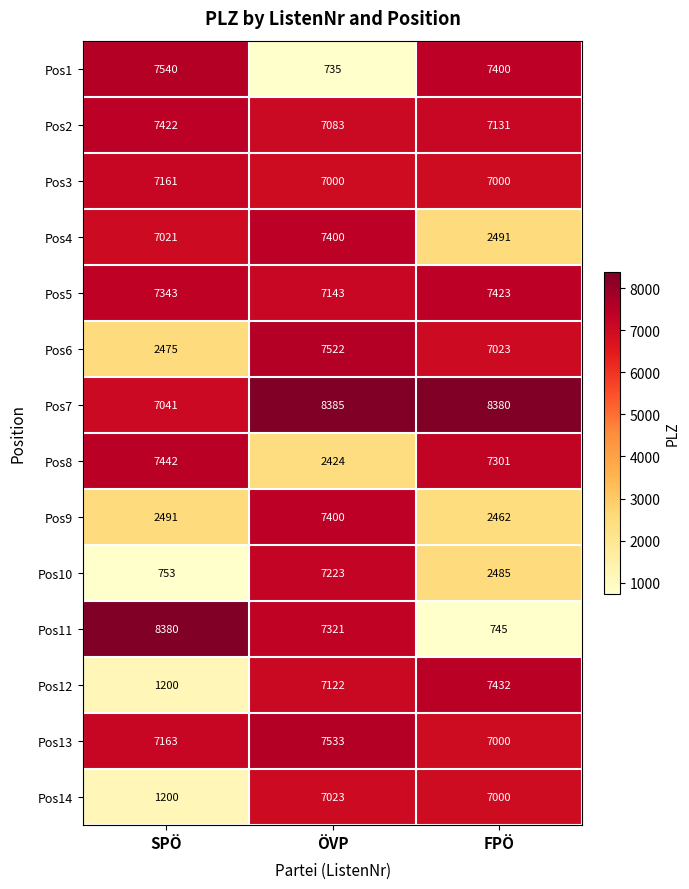

True or false: Pos12 has a value of 7432 at FPÖ.

True